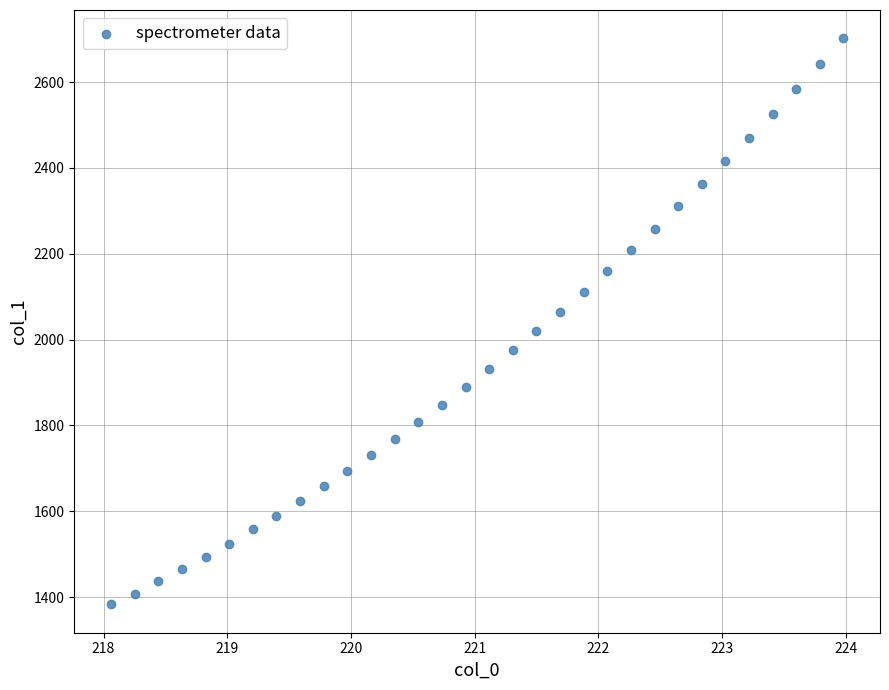

What is the range of X values (max minus min)?

5.9